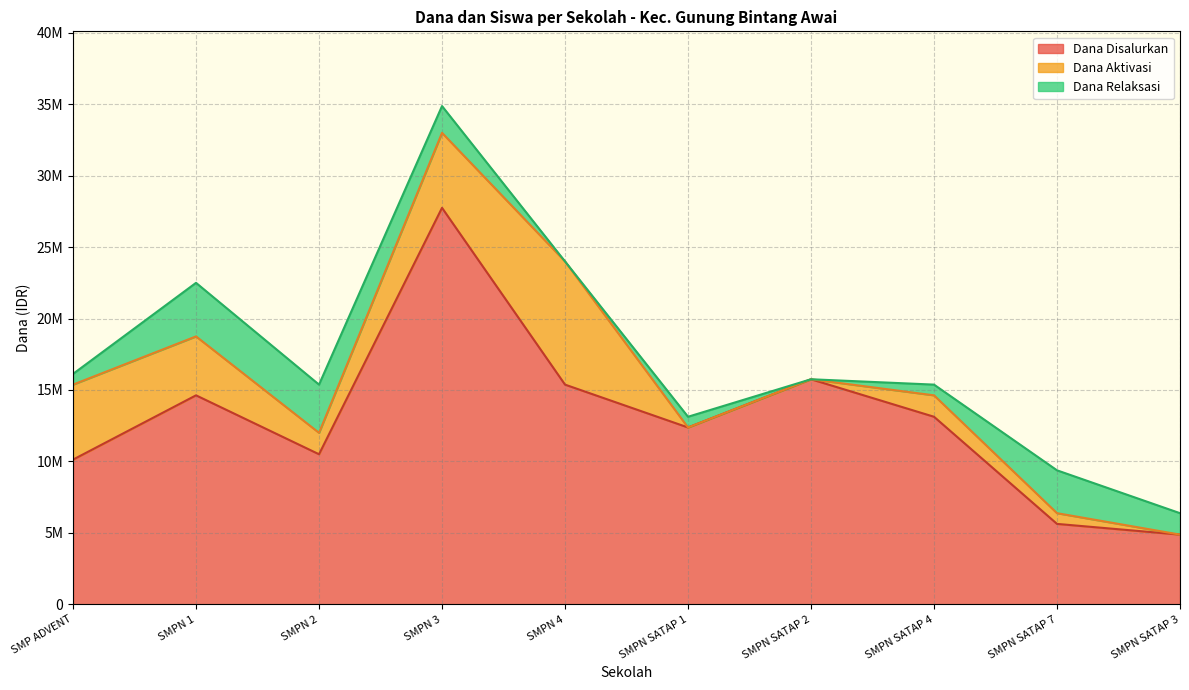

Which series has the largest total across all categories?

Dana Disalurkan